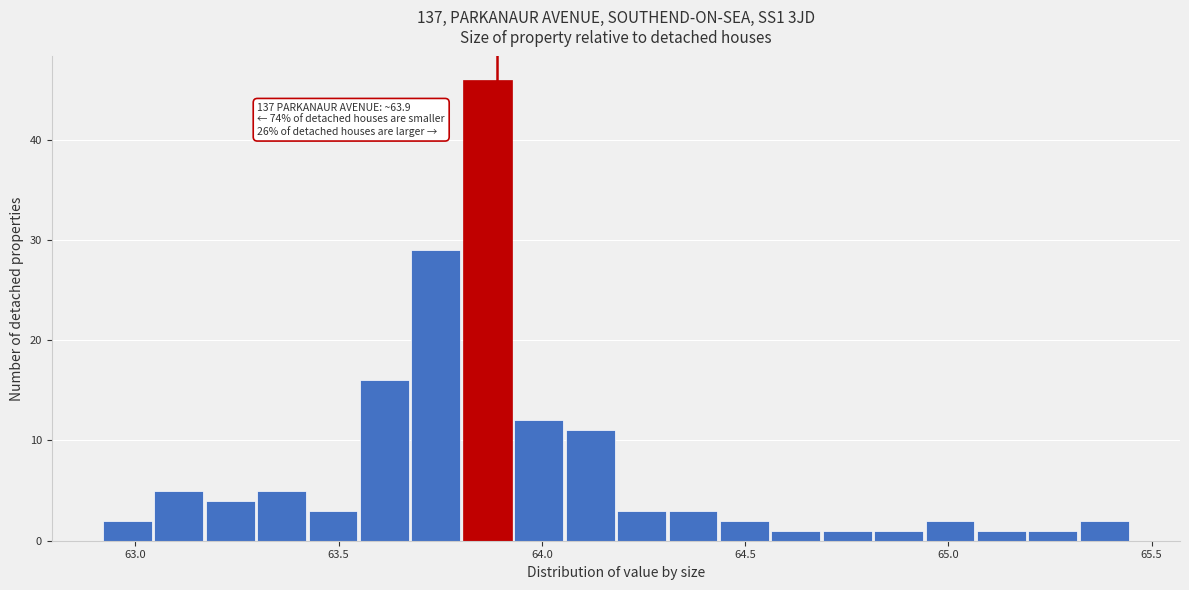

Around what value on the x-axis is the tallest bar? Give the approximate position of its centre, as read against the axis.

63.85